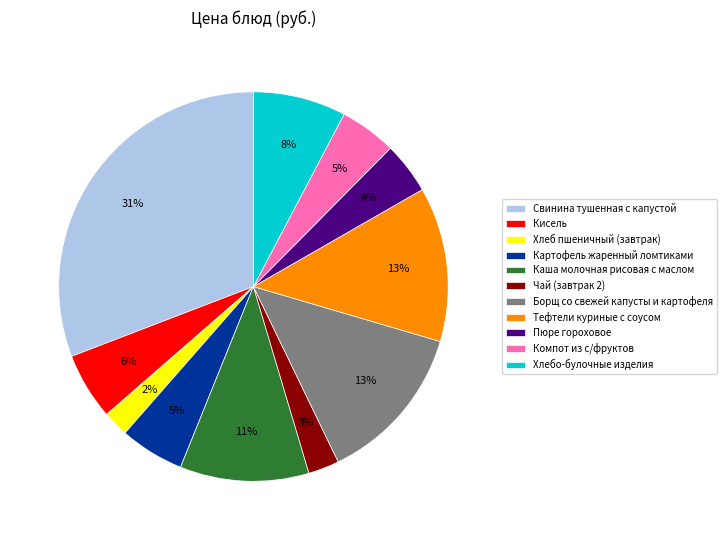

Does Тефтели куриные с соусом account for over 50% of the chart?

No